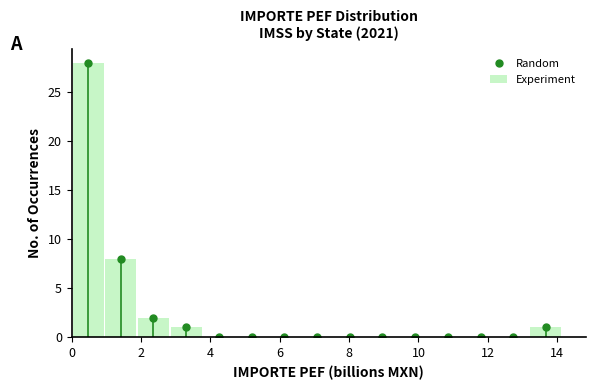

Reading left to right, list every bar in this chart as the range it spans on the x-axis followed by its height. Neither the bar edges nor the heights are printed on the chart, so give them approximately, as read against the axes.

0.0 to 1.0: 28
1.0 to 1.8: 8
1.8 to 2.8: 2
2.8 to 3.8: 1
3.8 to 4.8: 0
4.8 to 5.6: 0
5.6 to 6.6: 0
6.6 to 7.6: 0
7.6 to 8.4: 0
8.4 to 9.4: 0
9.4 to 10.4: 0
10.4 to 11.4: 0
11.4 to 12.2: 0
12.2 to 13.2: 0
13.2 to 14.2: 1